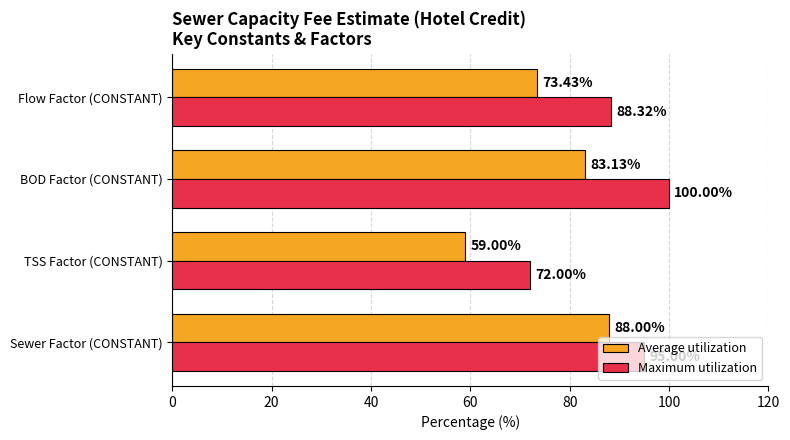

At which label is Maximum utilization closest to 86?

Flow Factor (CONSTANT)